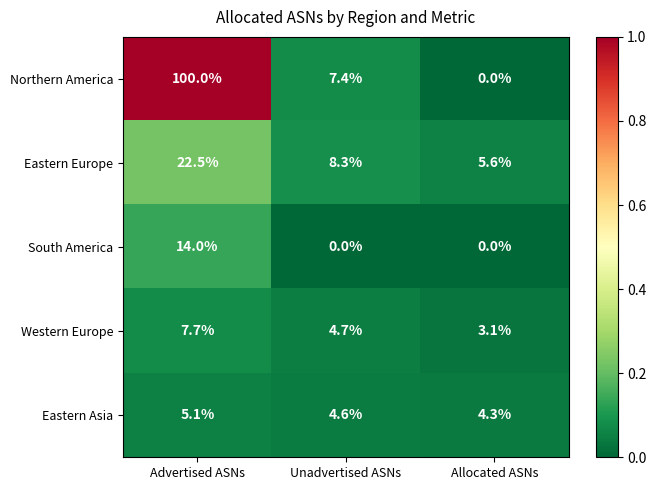

What is the difference between the Eastern Asia values at Unadvertised ASNs and Allocated ASNs?

0.3